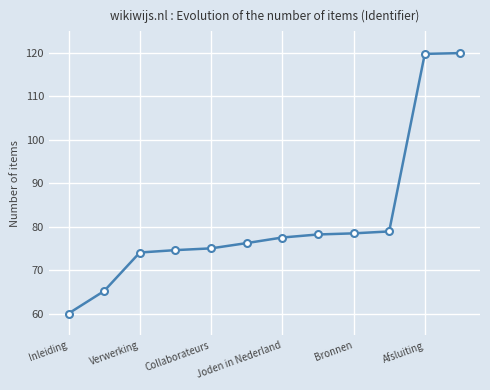

What is the average value?

81.5